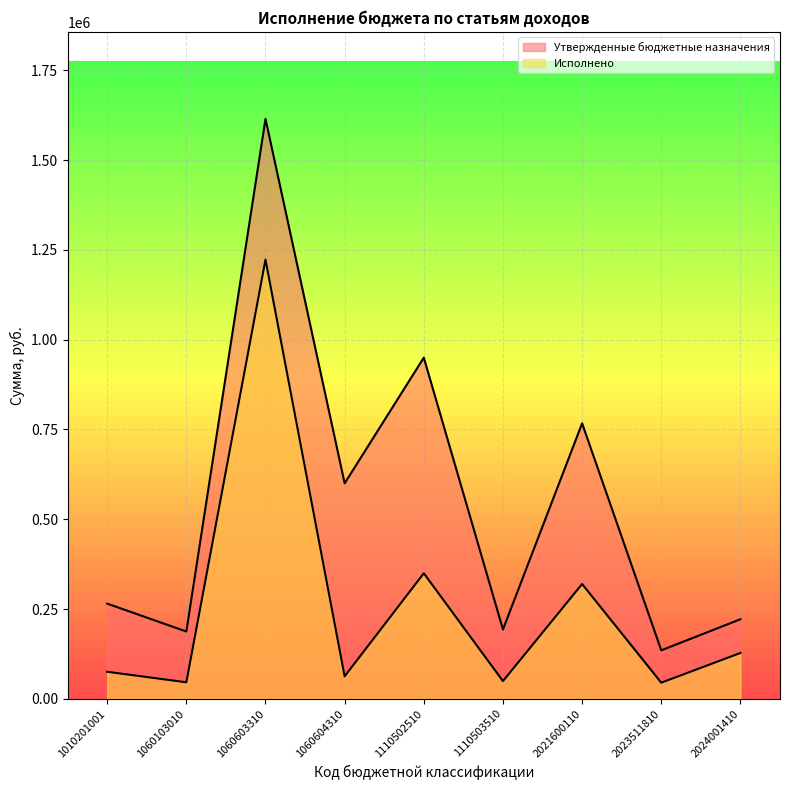

What is the spread (max minus min) of values at 2023511810?

90115.5